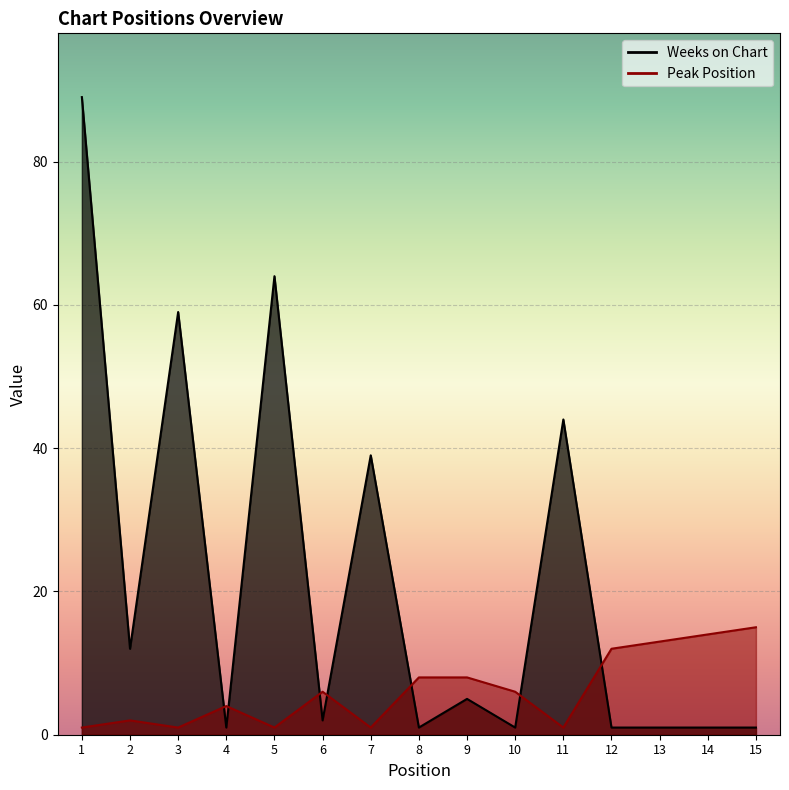

What is the value of the Peak Position point at the 2nd from the left?

2